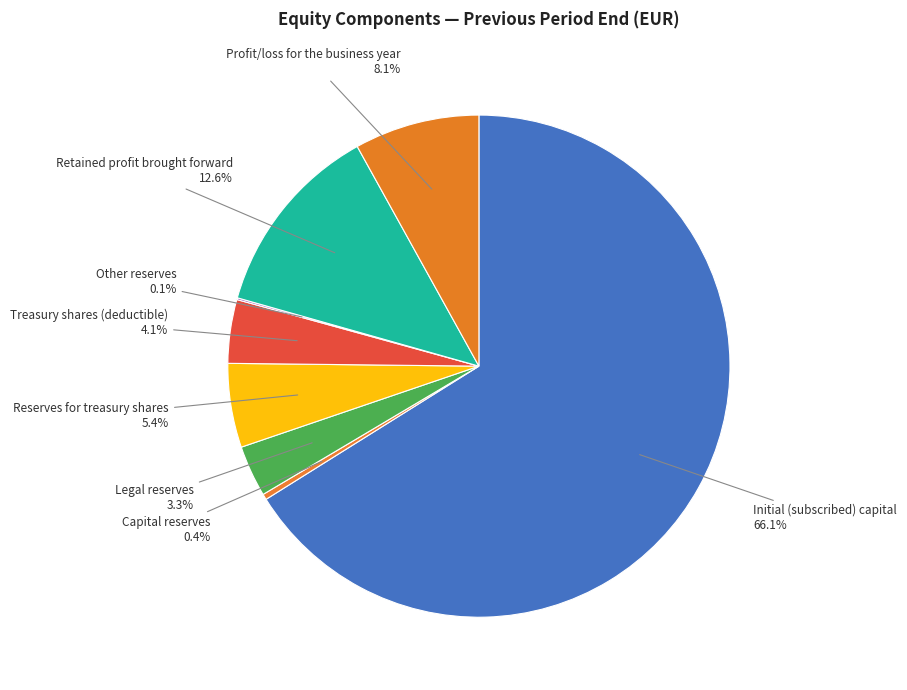

What percentage is NOT represented by Profit/loss for the business year?

91.9%